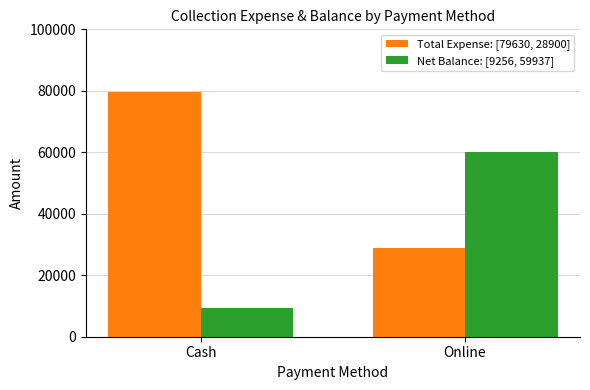

Count the number of data series in this chart.

2